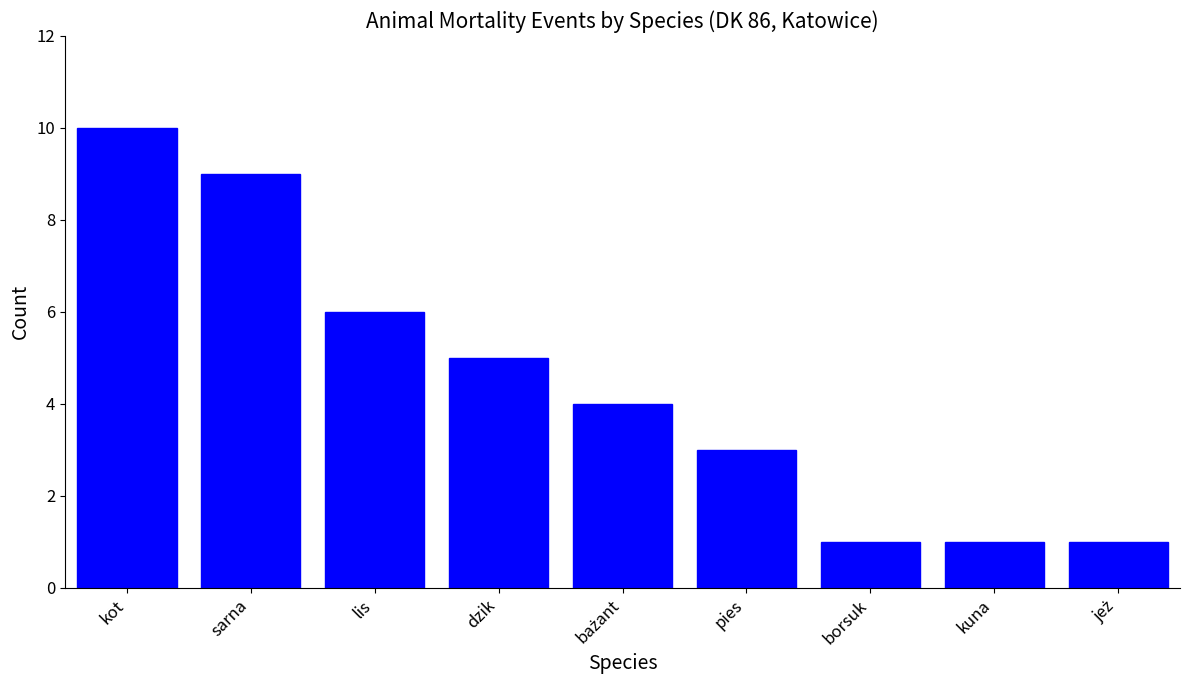

Reading left to right, transcribe all the data shown in this chart.

10	9	6	5	4	3	1	1	1